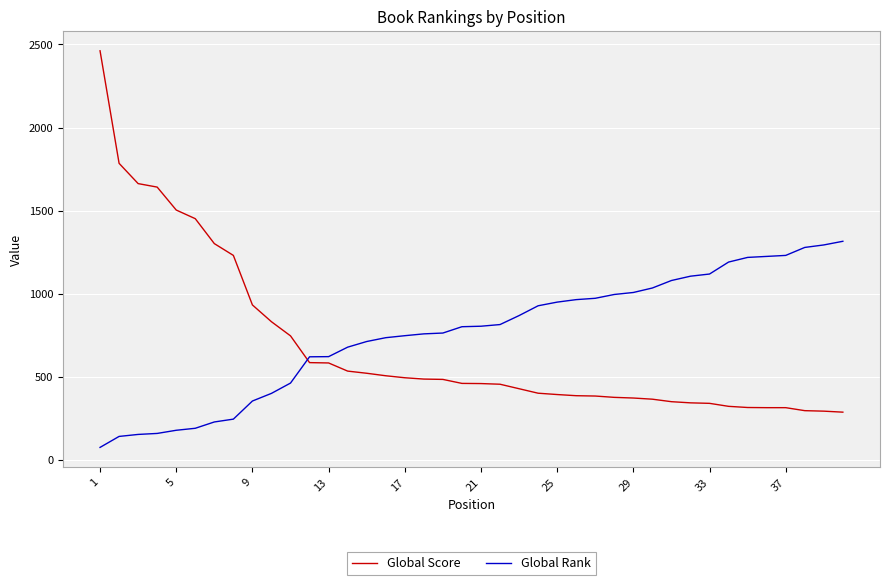

True or false: Global Score and Global Rank cross at least once.

True